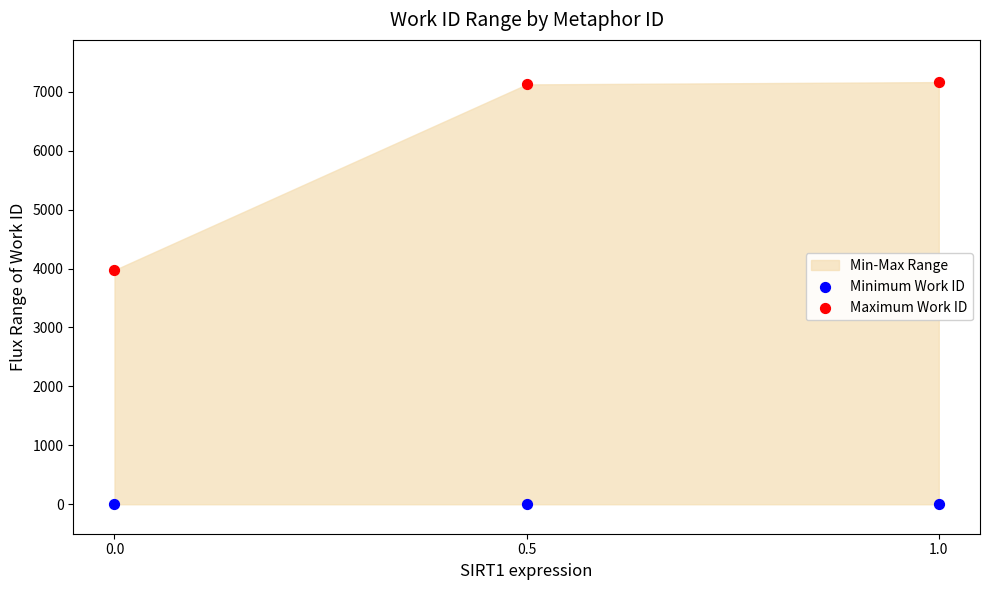

Which series contains the highest Y value?

Maximum Work ID